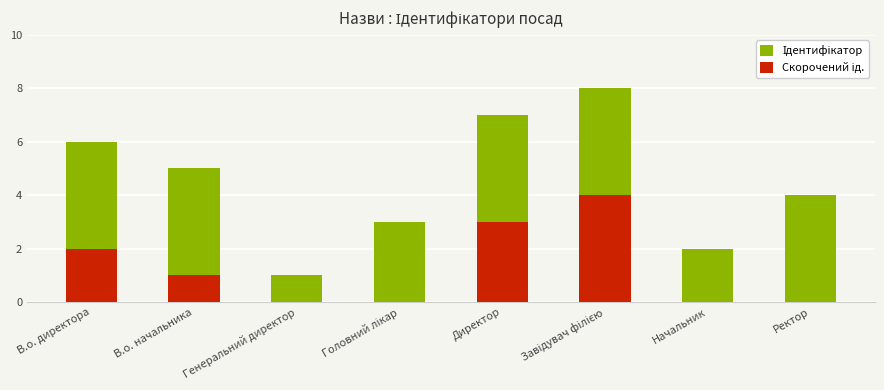

At how many categories does at least one series exceed 2?

6